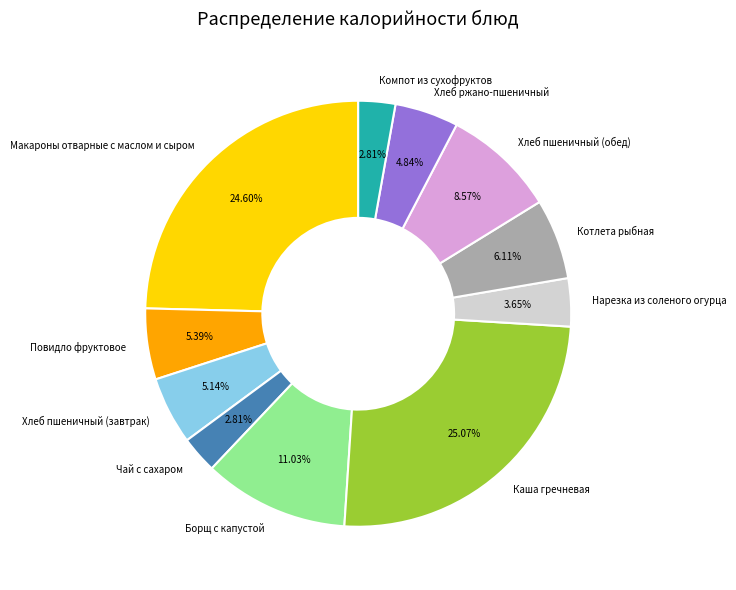

How many slices are in this pie chart?

11